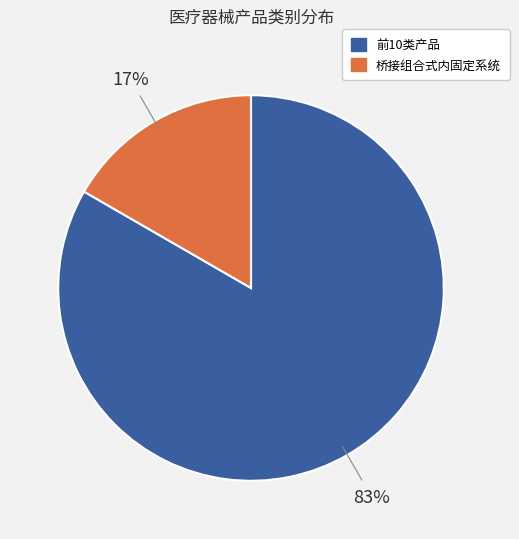

To the nearest percent, what is the average slice percentage?

50%